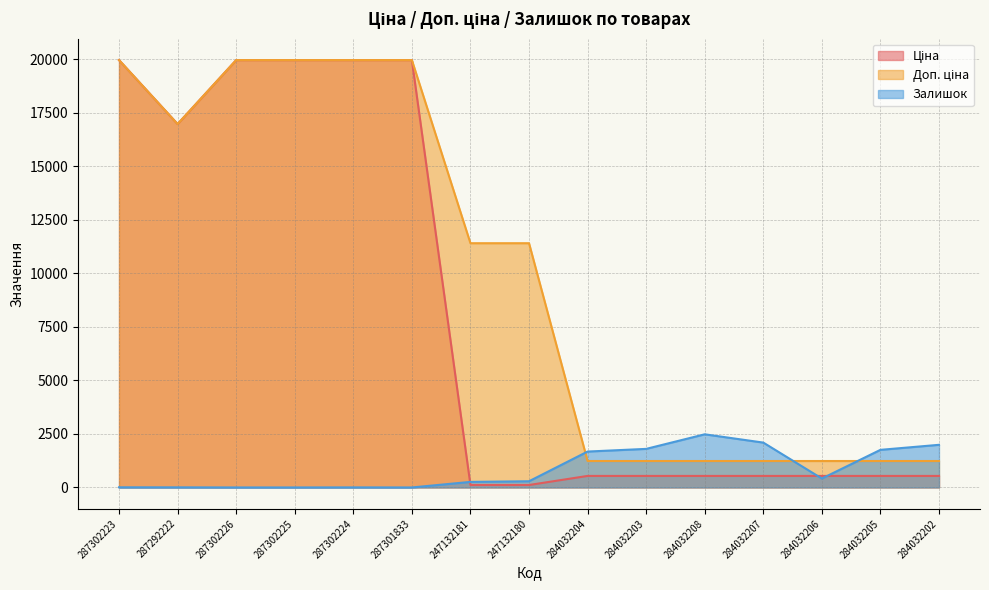

Count the number of categories in the chart.

15